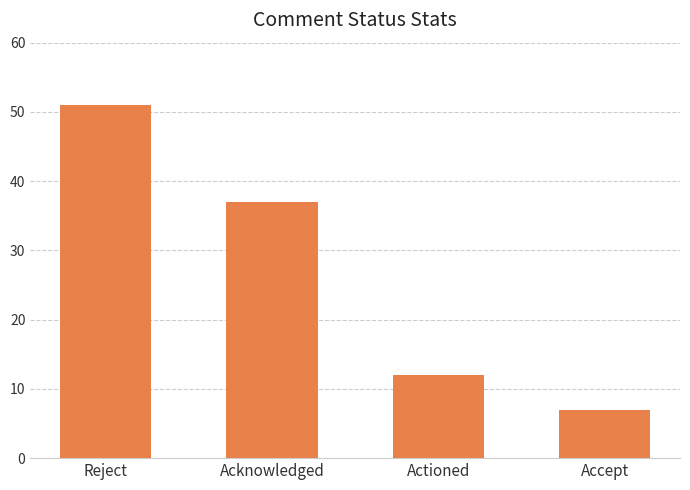

Rank the categories by value from highest to lowest.

Reject, Acknowledged, Actioned, Accept